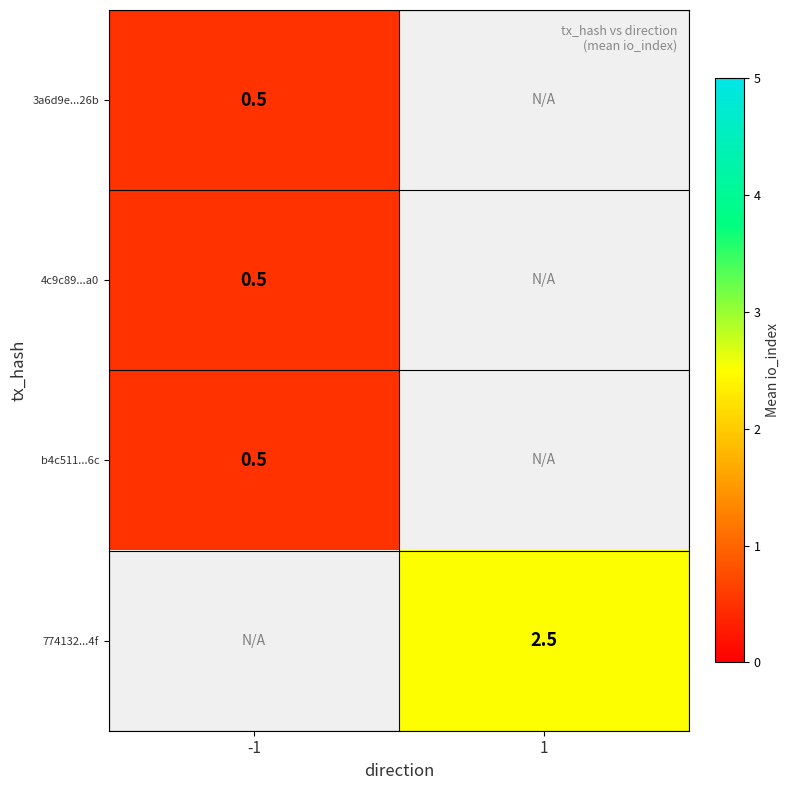

The 4c9c89...a0 series shows 0.8 at -1. True or false?

False